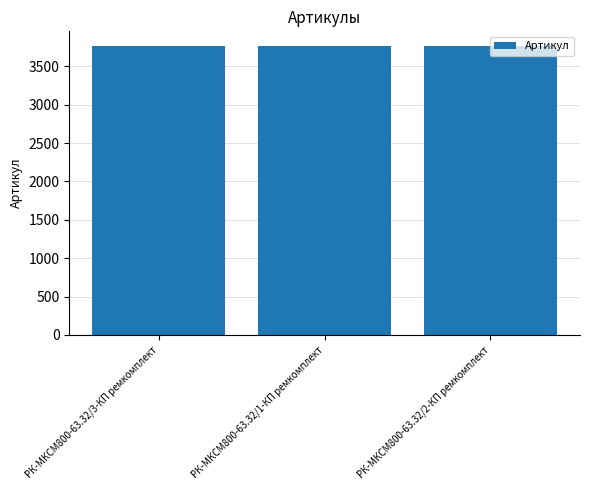

What is the smallest value displayed?

3767